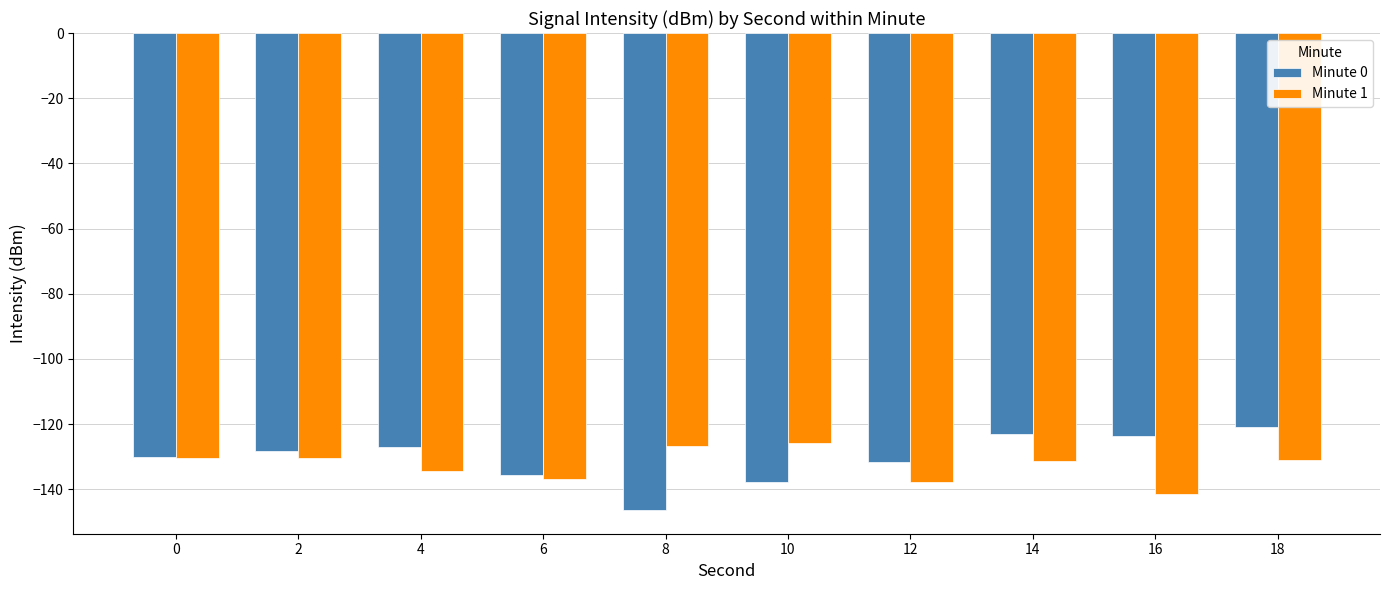

Is it true that Minute 1 equals -52.5 at 2?

False